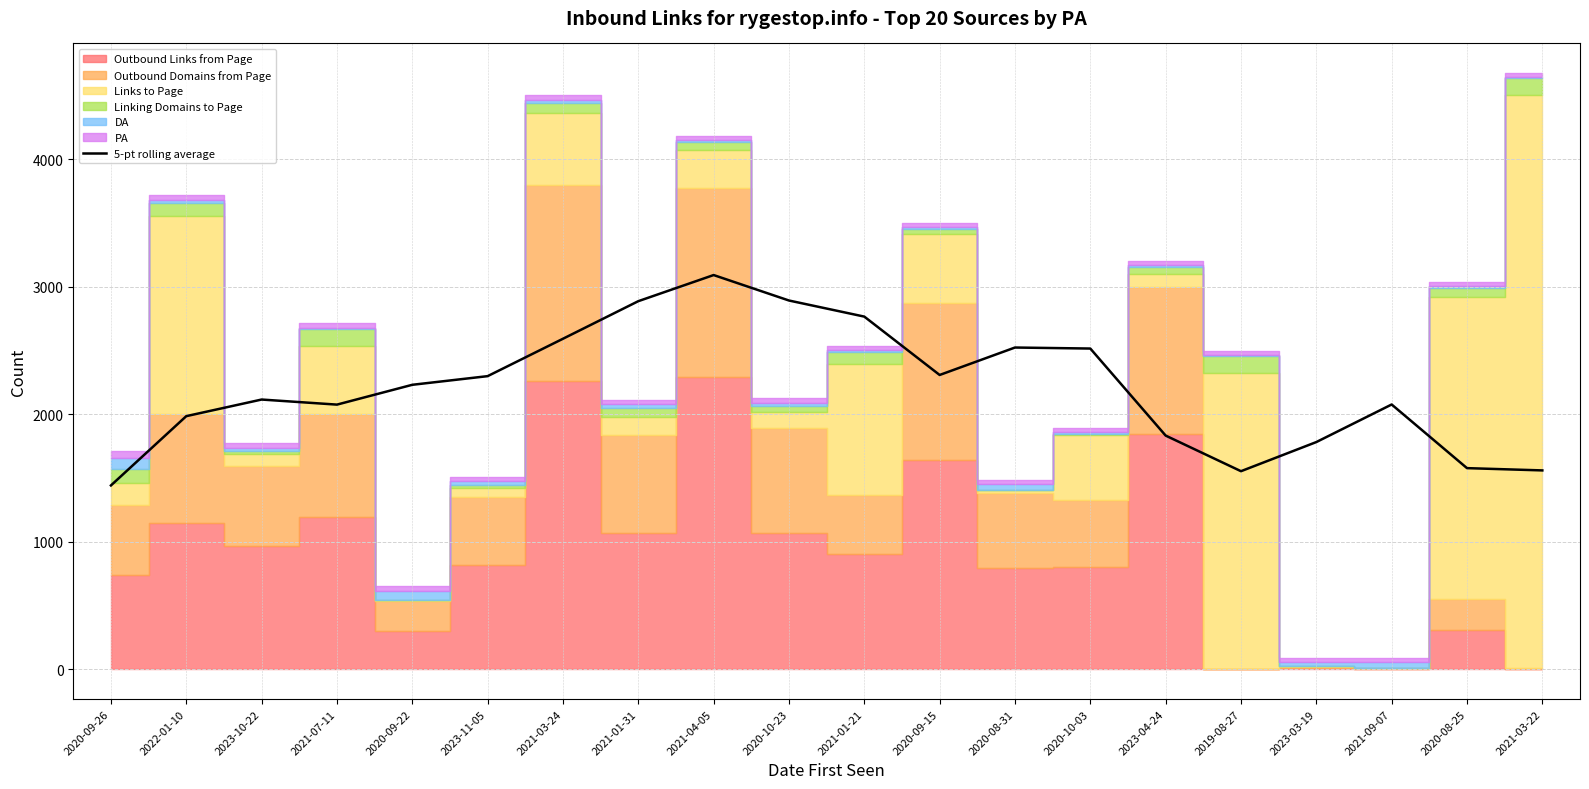

What is the difference between the maximum and minimum values?

1649.4